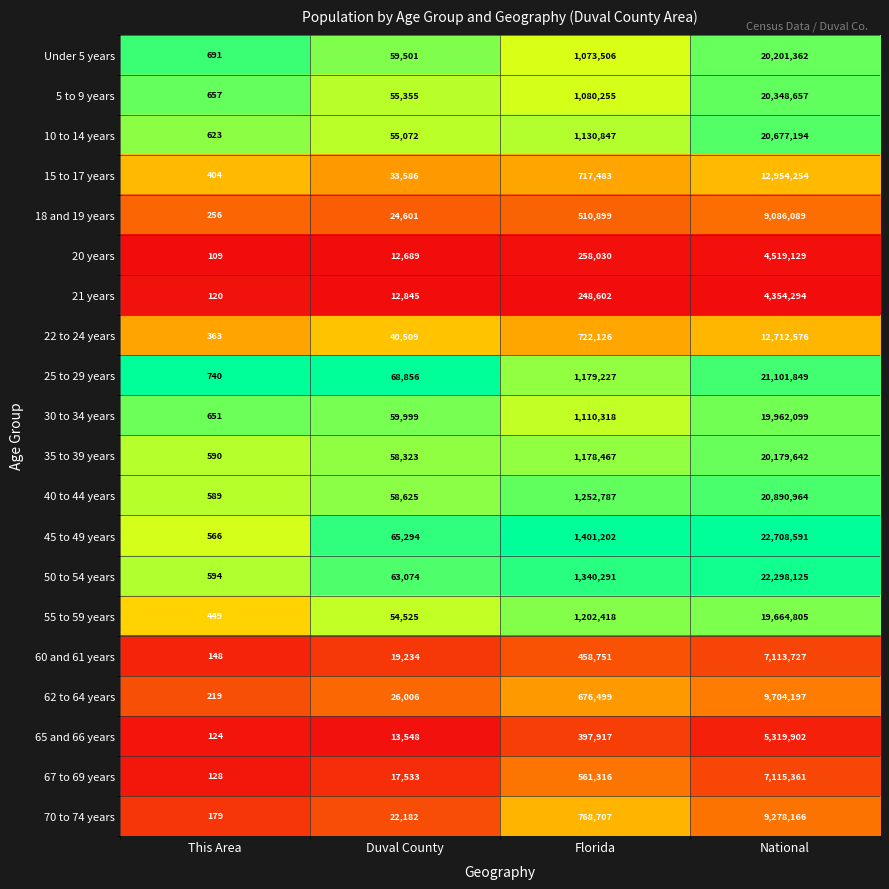

List the labels in order of 10 to 14 years value, largest first.

National, Florida, Duval County, This Area